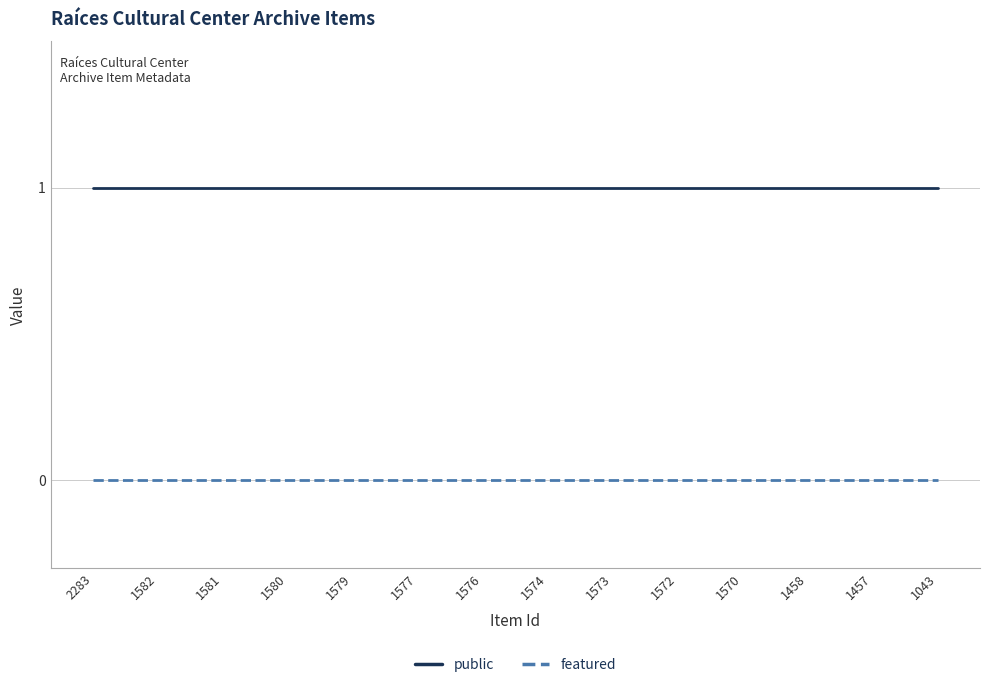

List the series in order of their peak value, highest first.

public, featured